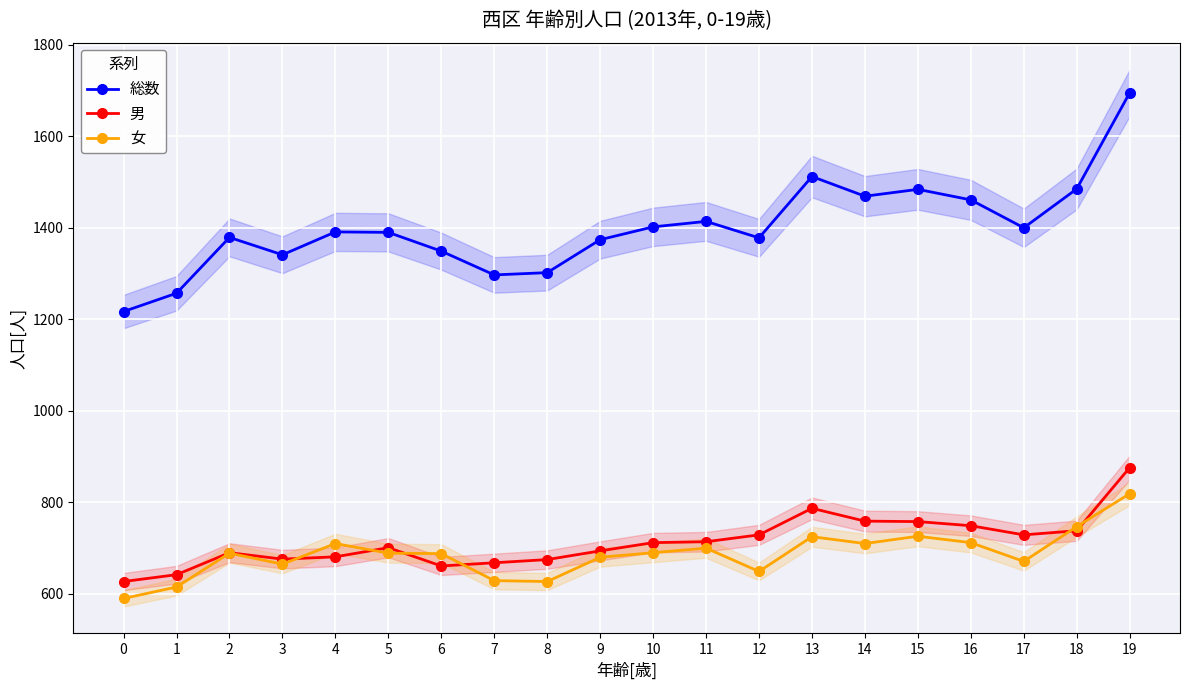

At how many categories does at least one series exceed 1371?

14